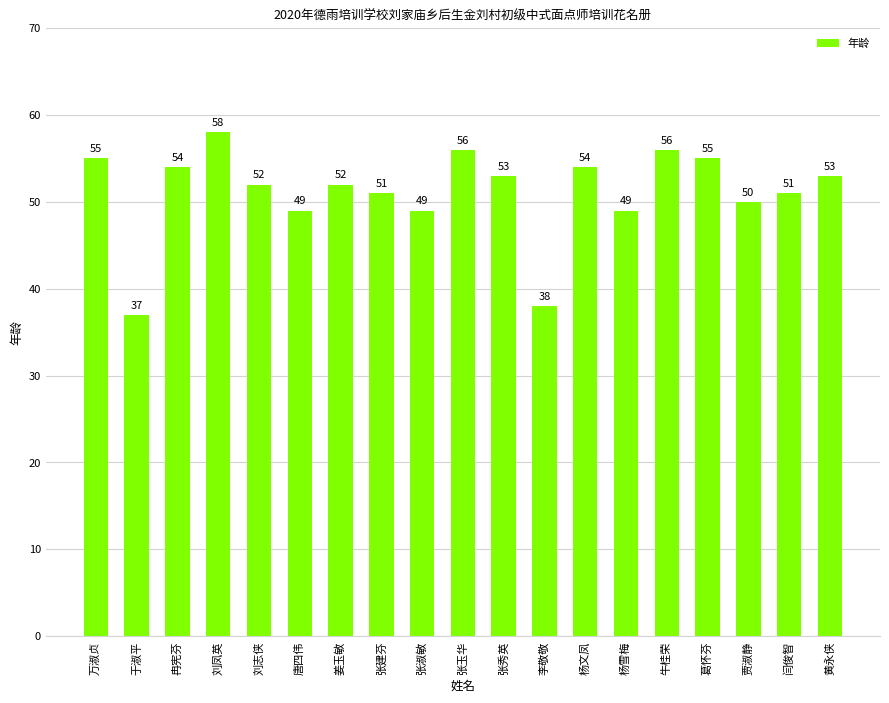

Reading right to left, extract all data points from this chart.

53	51	50	55	56	49	54	38	53	56	49	51	52	49	52	58	54	37	55